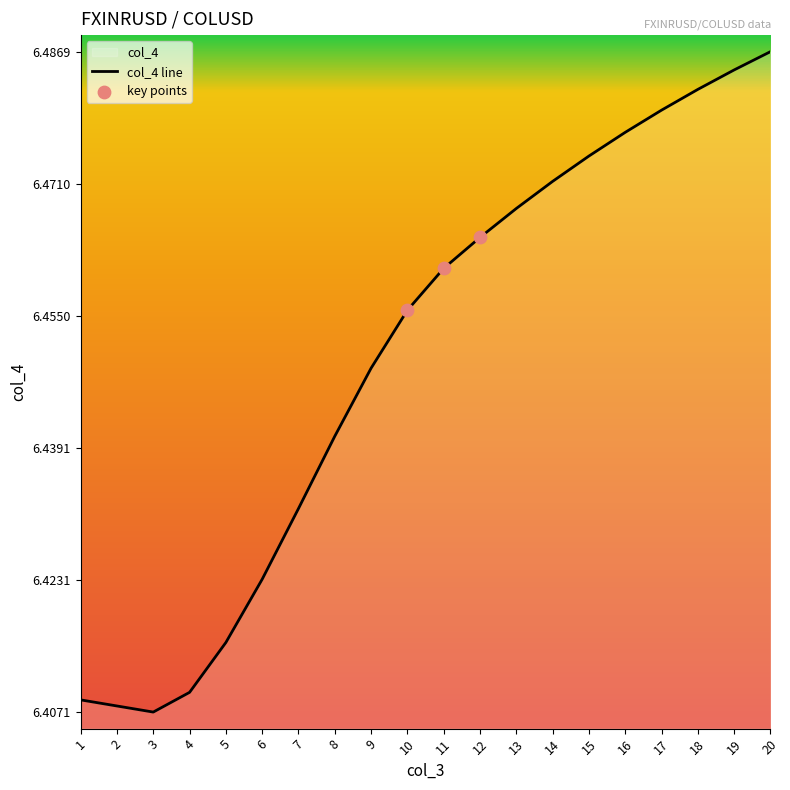

What is the change in value from 3 to 12?

+0.1